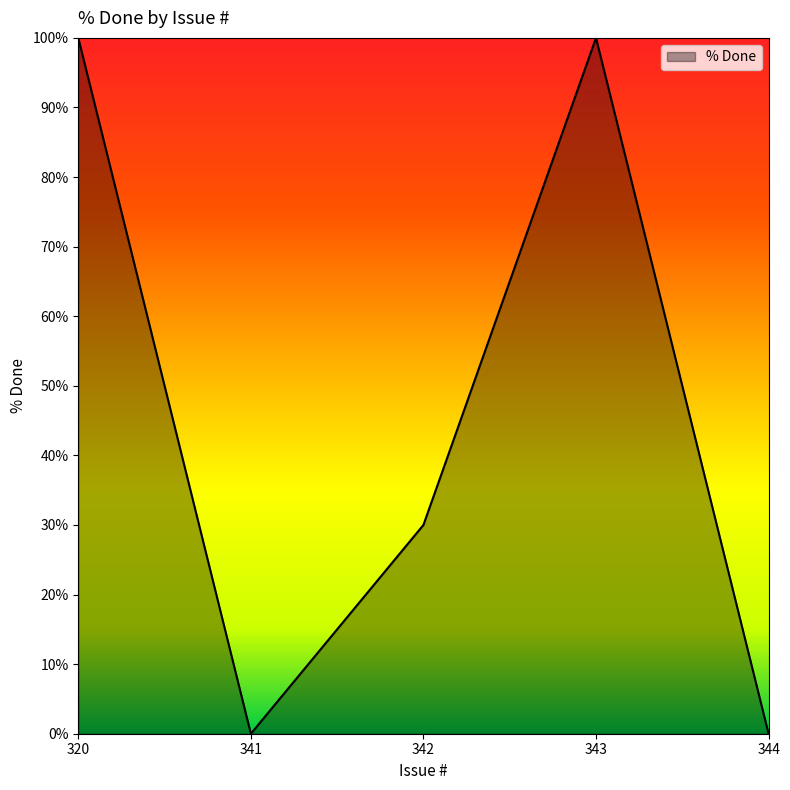

What is the difference between the second highest and second lowest values?

100